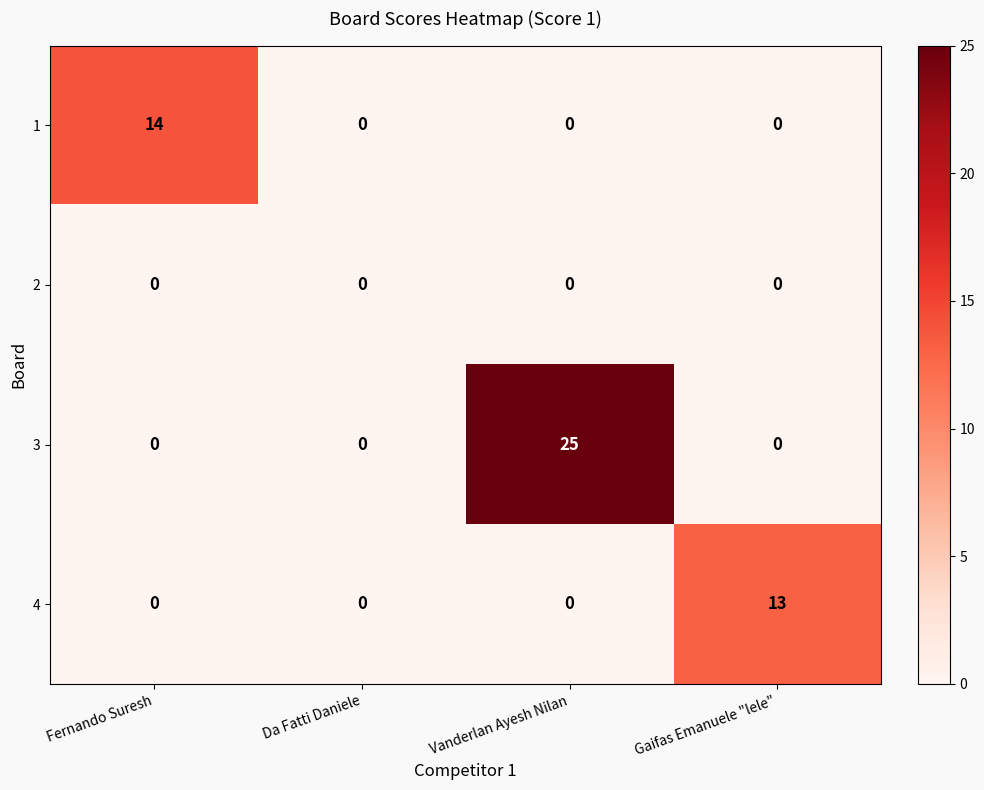

True or false: 1 has a value of 7 at Gaifas Emanuele "lele".

False